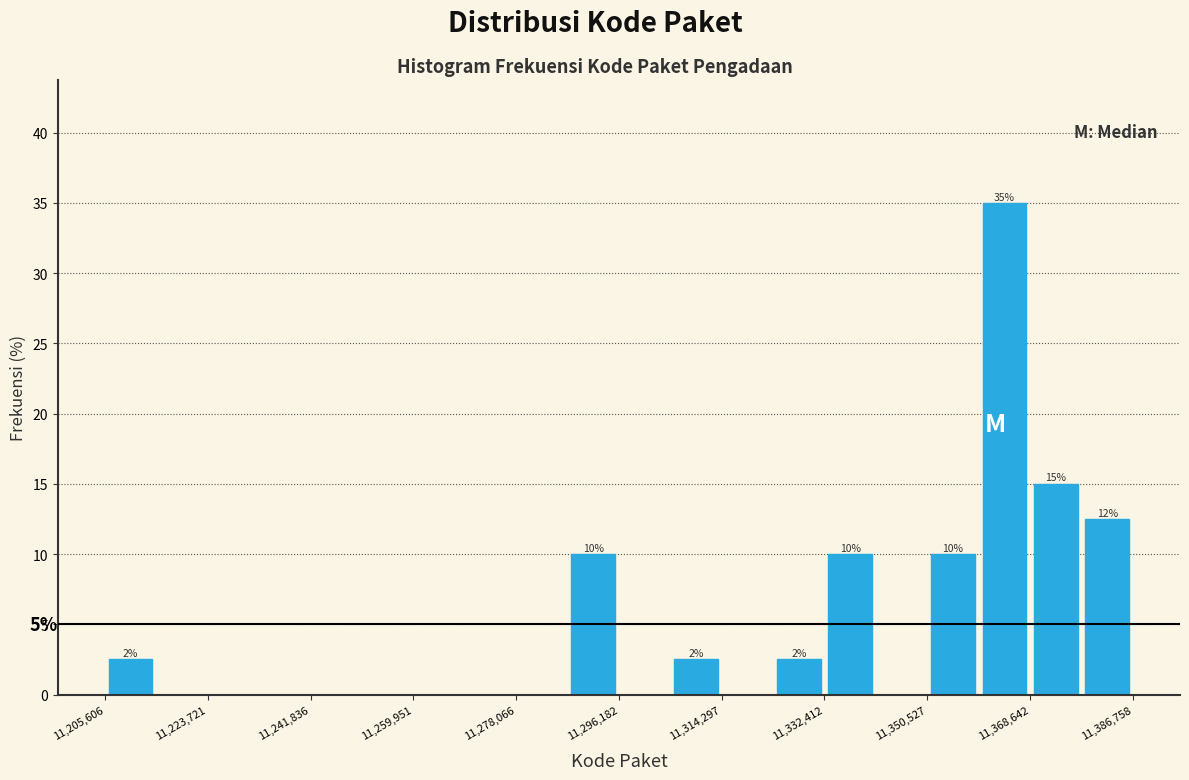

Over which range of the x-axis is the bar tallest?

11360000 to 11368000